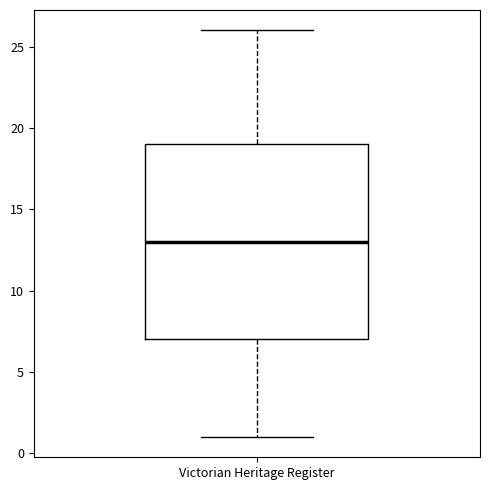

Read this box plot against the y-axis: the position of the median line, the range covered by the box, and the ends of both whiskers. The values are not printed on the chart, so give them approximately, as read against the axis.

median 13, box 7 to 19, whiskers 1 to 26